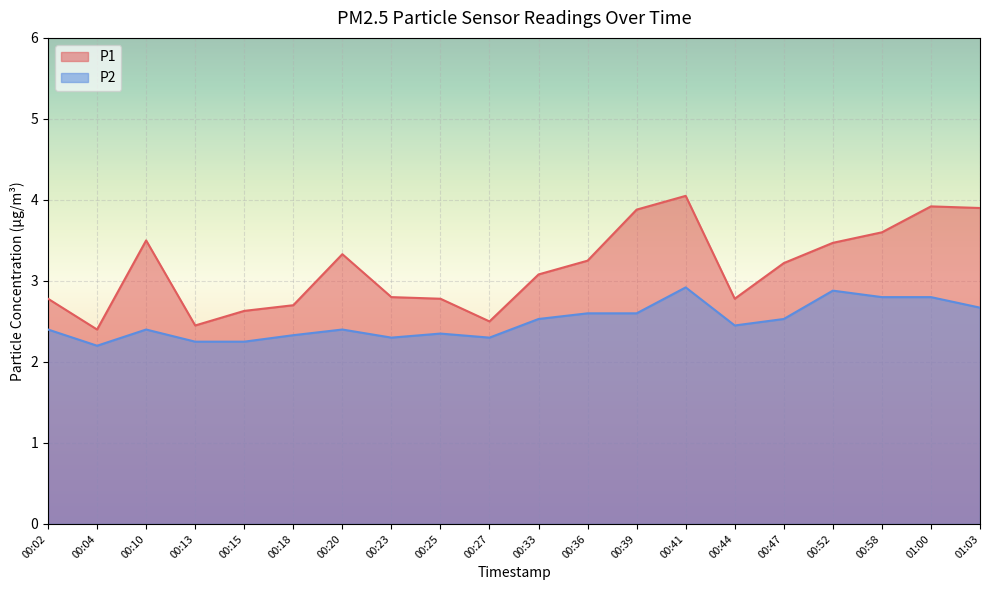

Count the number of categories in the chart.

20